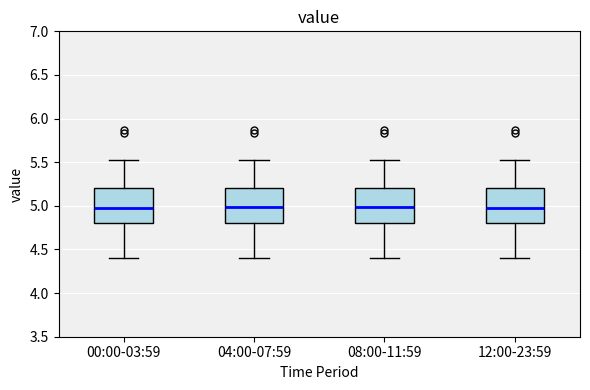

Where does the lower whisker of the box for 04:00-07:59 end on the y-axis? The values are not printed on the chart, so give them approximately, as read against the axis.

4.40